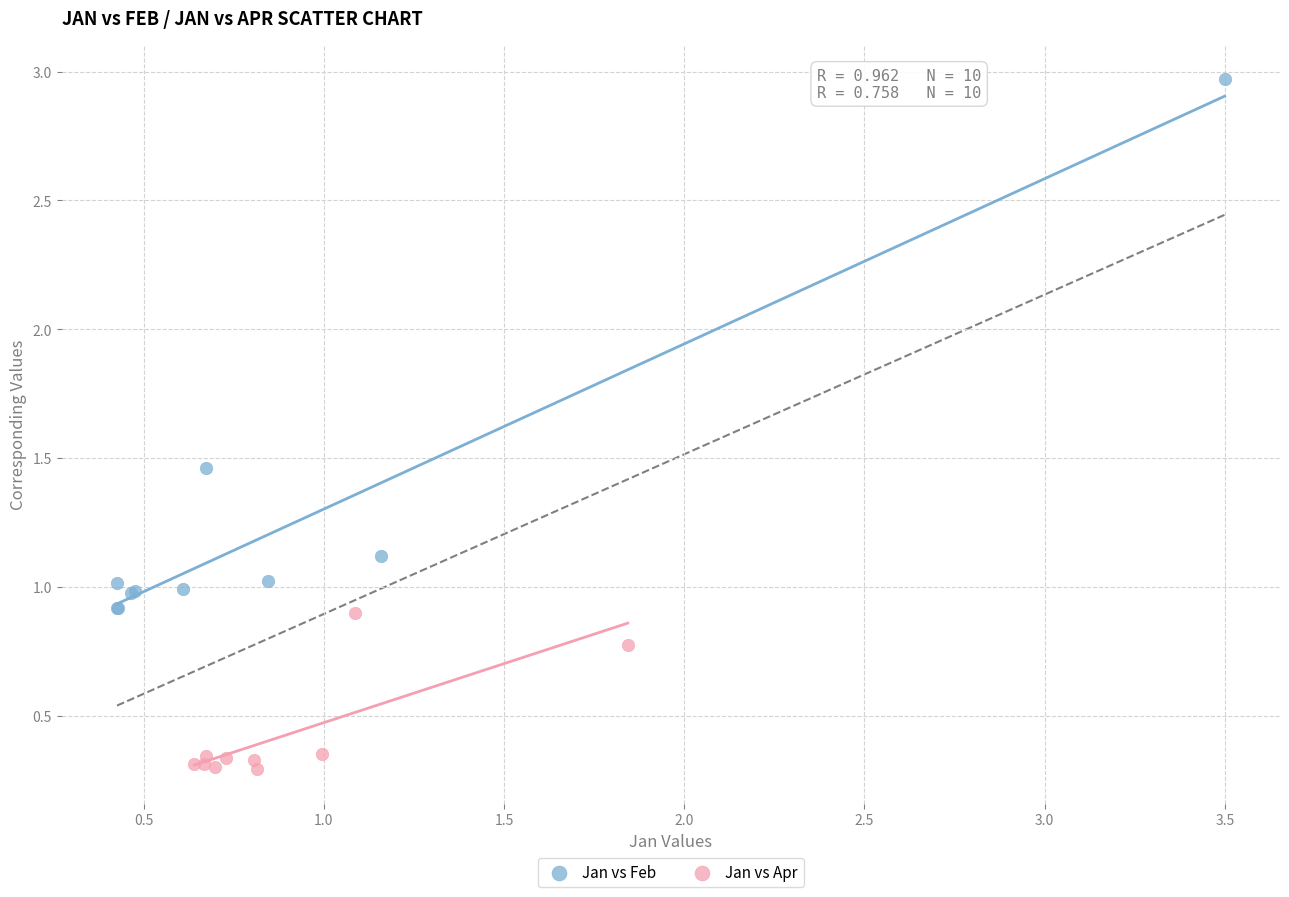

Which series reaches the maximum Y coordinate?

Jan vs Feb